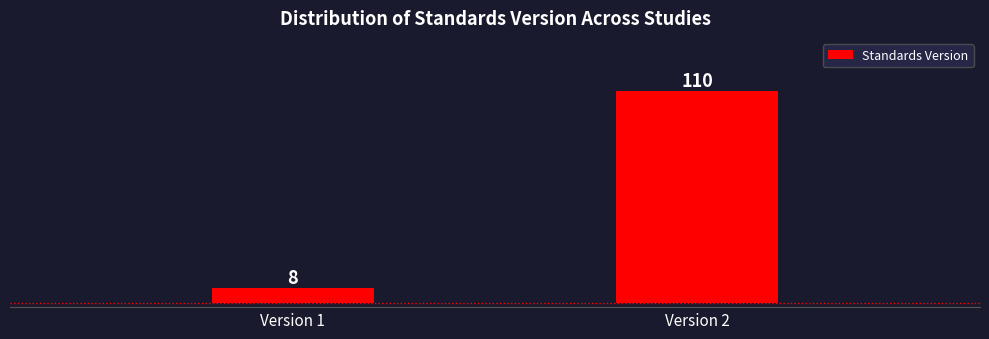

Reading right to left, list all the values displayed in this chart.

110	8